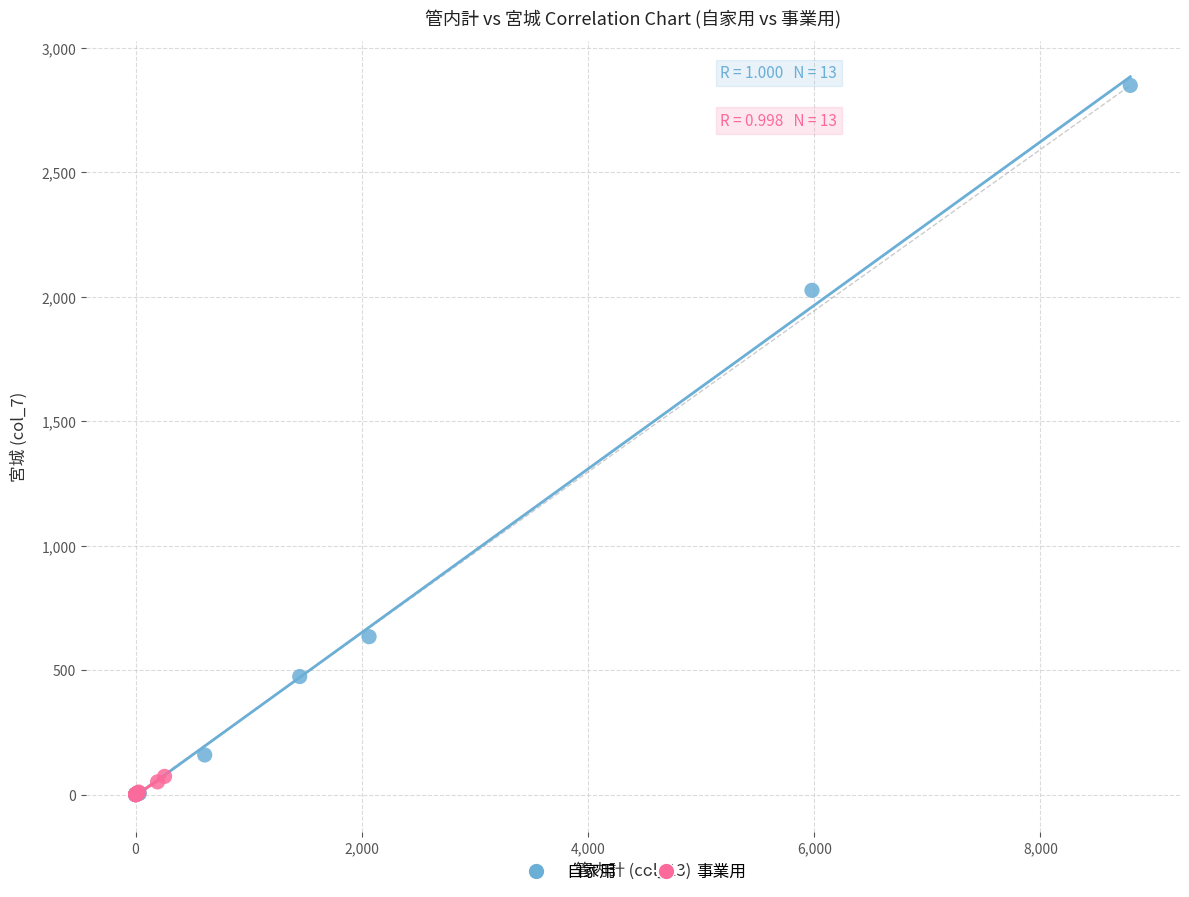

What are all the series names shown in the legend?

自家用, 事業用